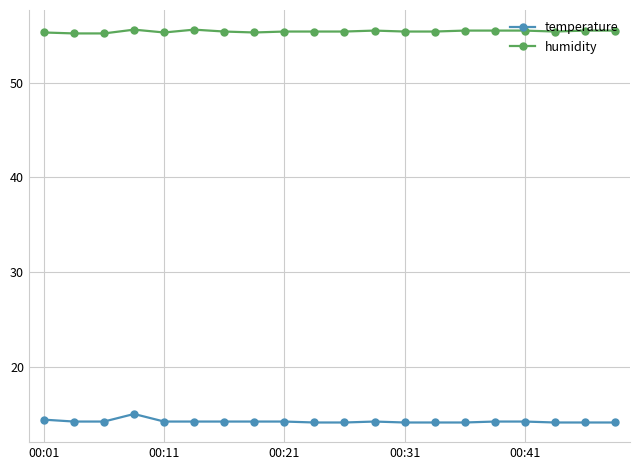

Which series has the largest total across all categories?

humidity